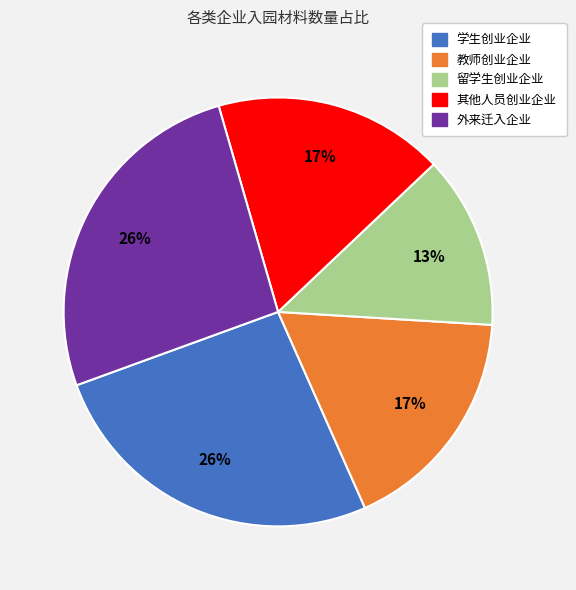

What is the smallest slice in the pie chart?

留学生创业企业